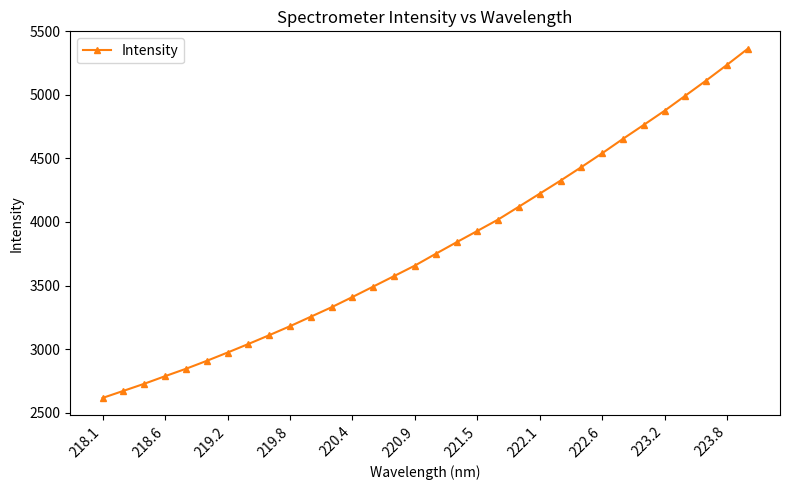

How many series are shown in this chart?

1